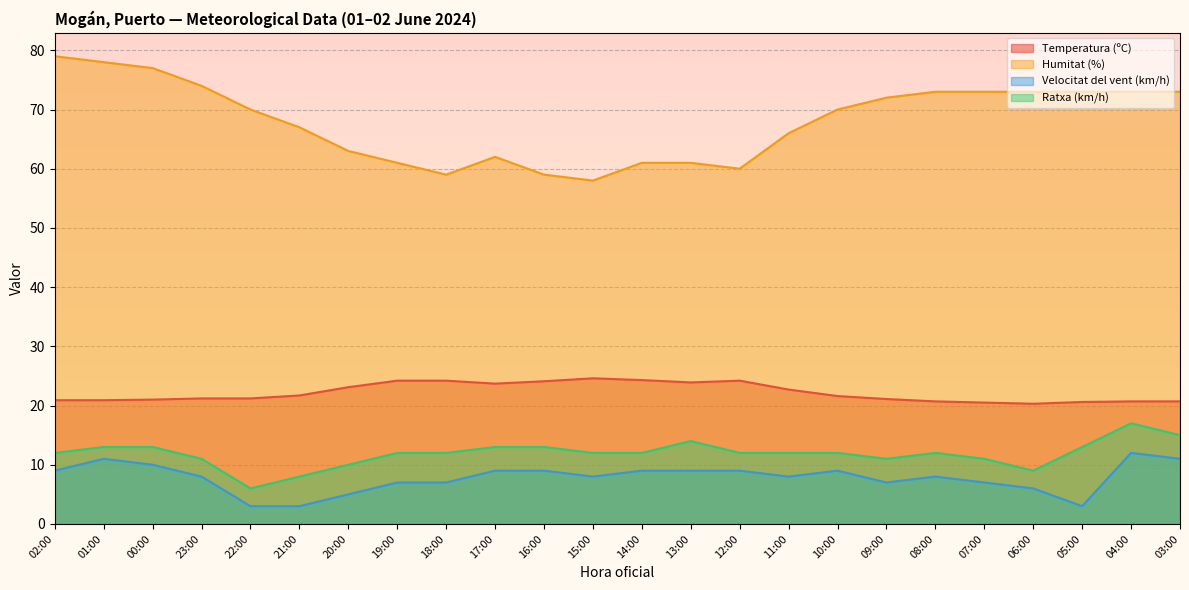

What position from the left is 20:00?

7